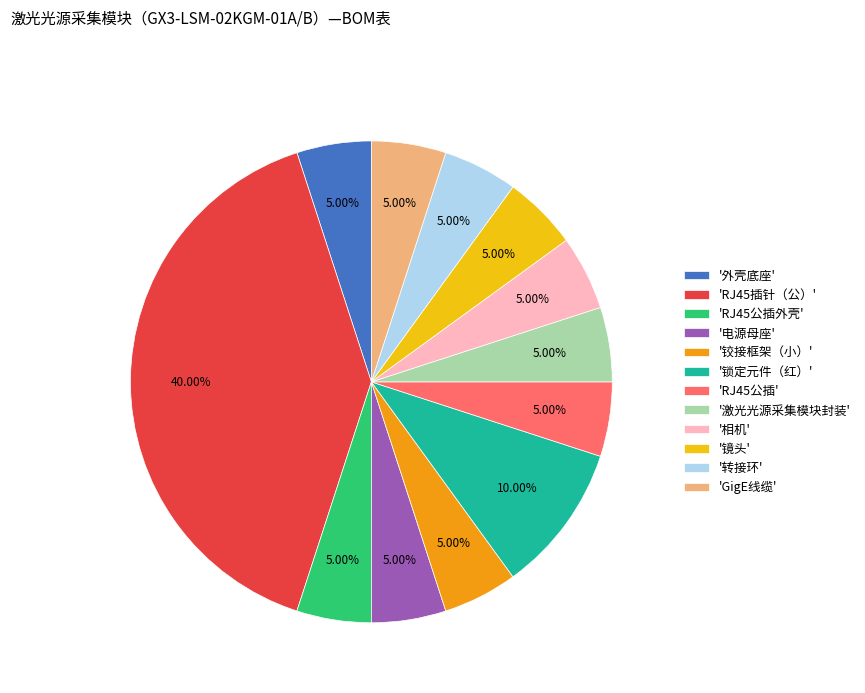

What is the ratio of the value at '激光光源采集模块封装' to the value at '电源母座'?

1.0